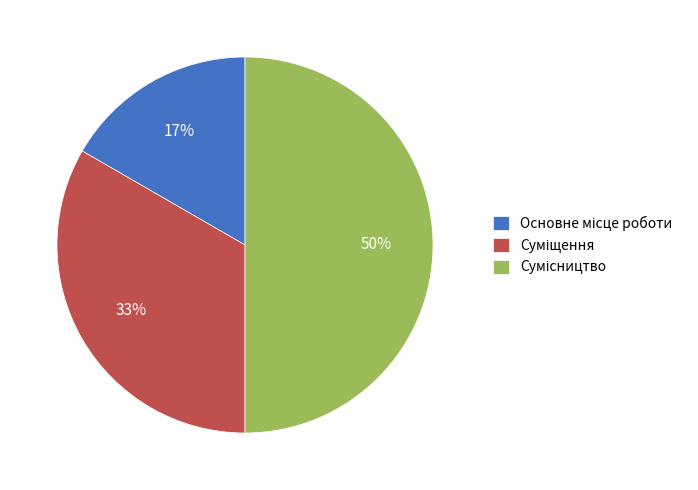

To the nearest percent, what is the difference between the largest and smallest slice percentages?

33%